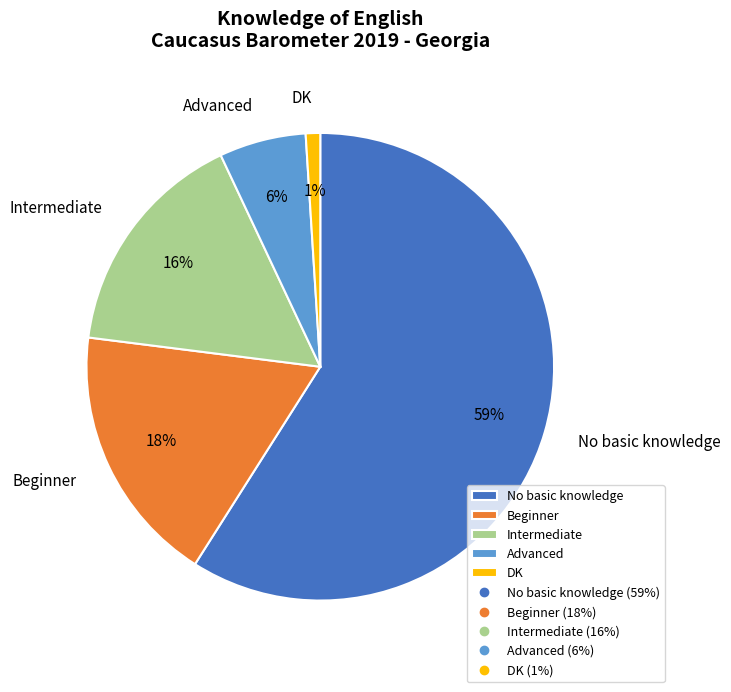

Rank the categories by value from highest to lowest.

No basic knowledge, Beginner, Intermediate, Advanced, DK